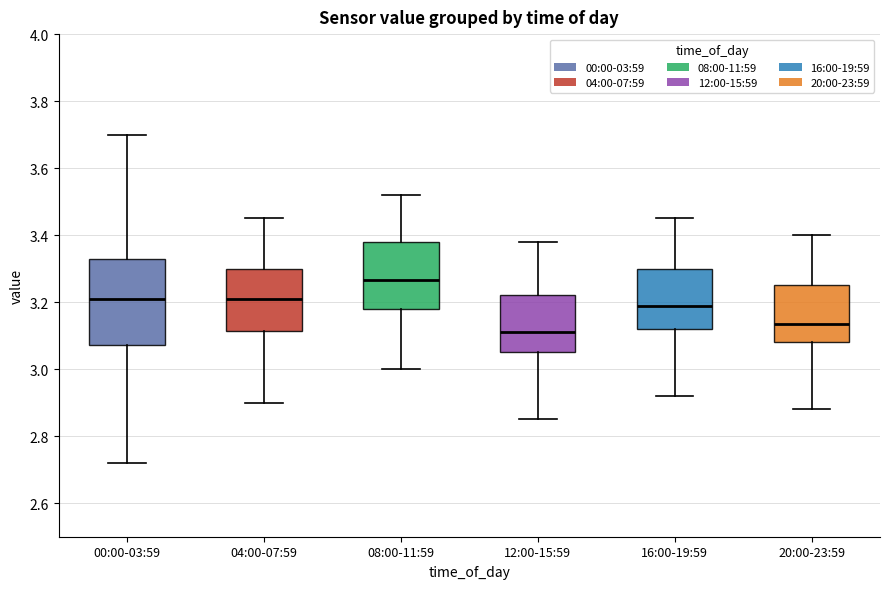

Where does the median line of the box for 00:00-03:59 sit on the y-axis? The values are not printed on the chart, so give them approximately, as read against the axis.

3.22